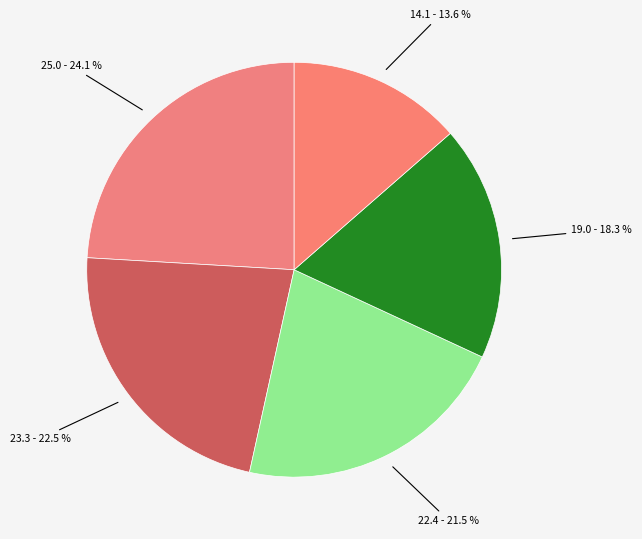

Does any single category account for the majority?

No